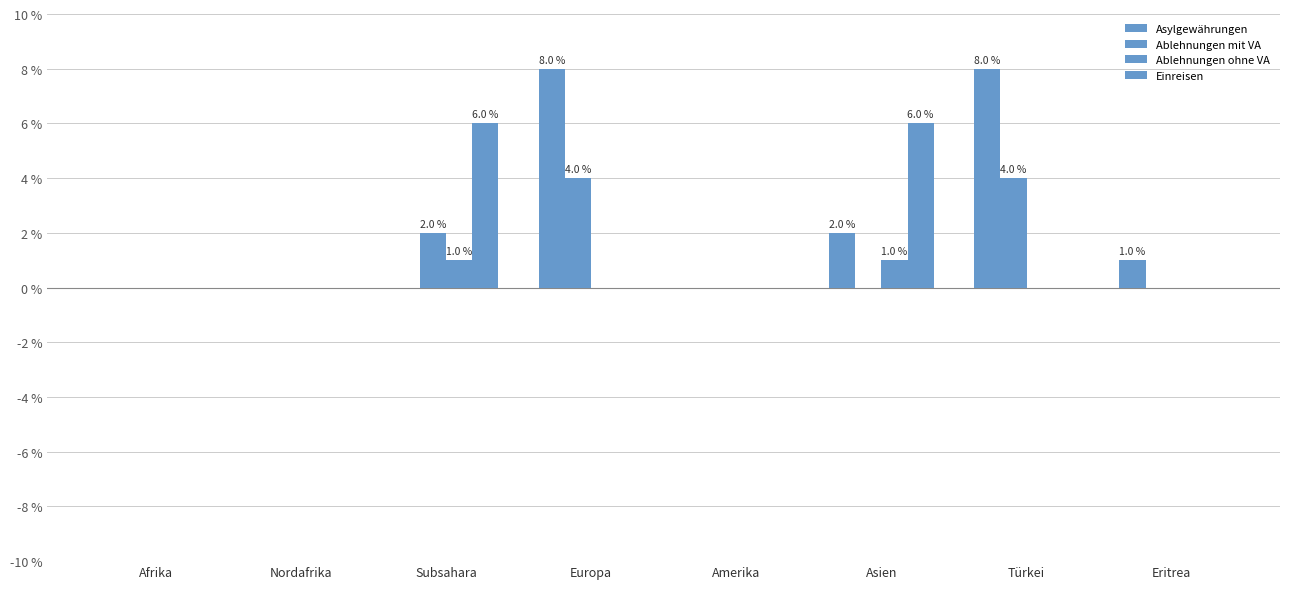

What is the total value across all series at Eritrea?

1